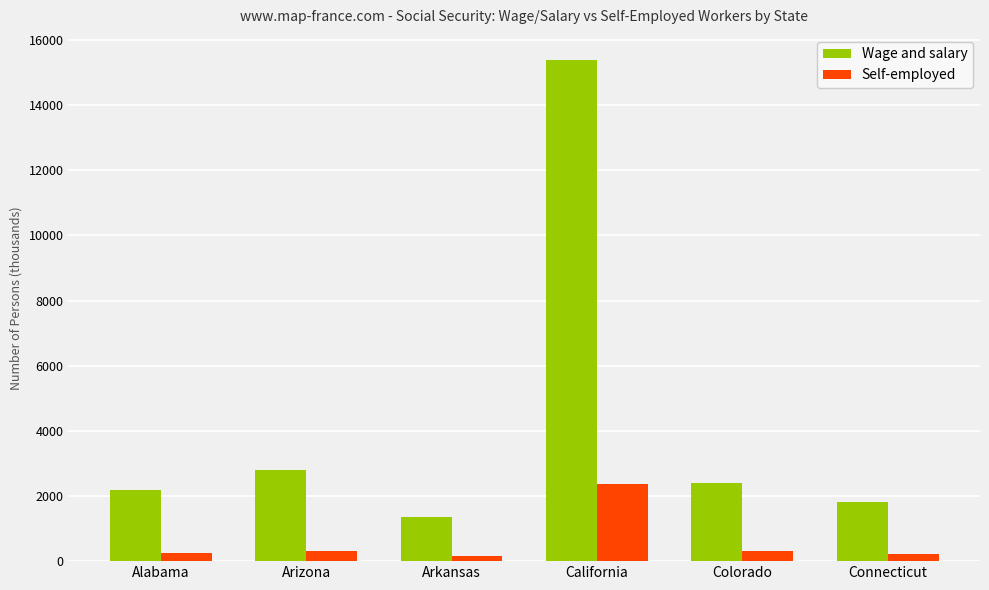

What is the difference between the second highest and second lowest values in the Self-employed series?

94.1